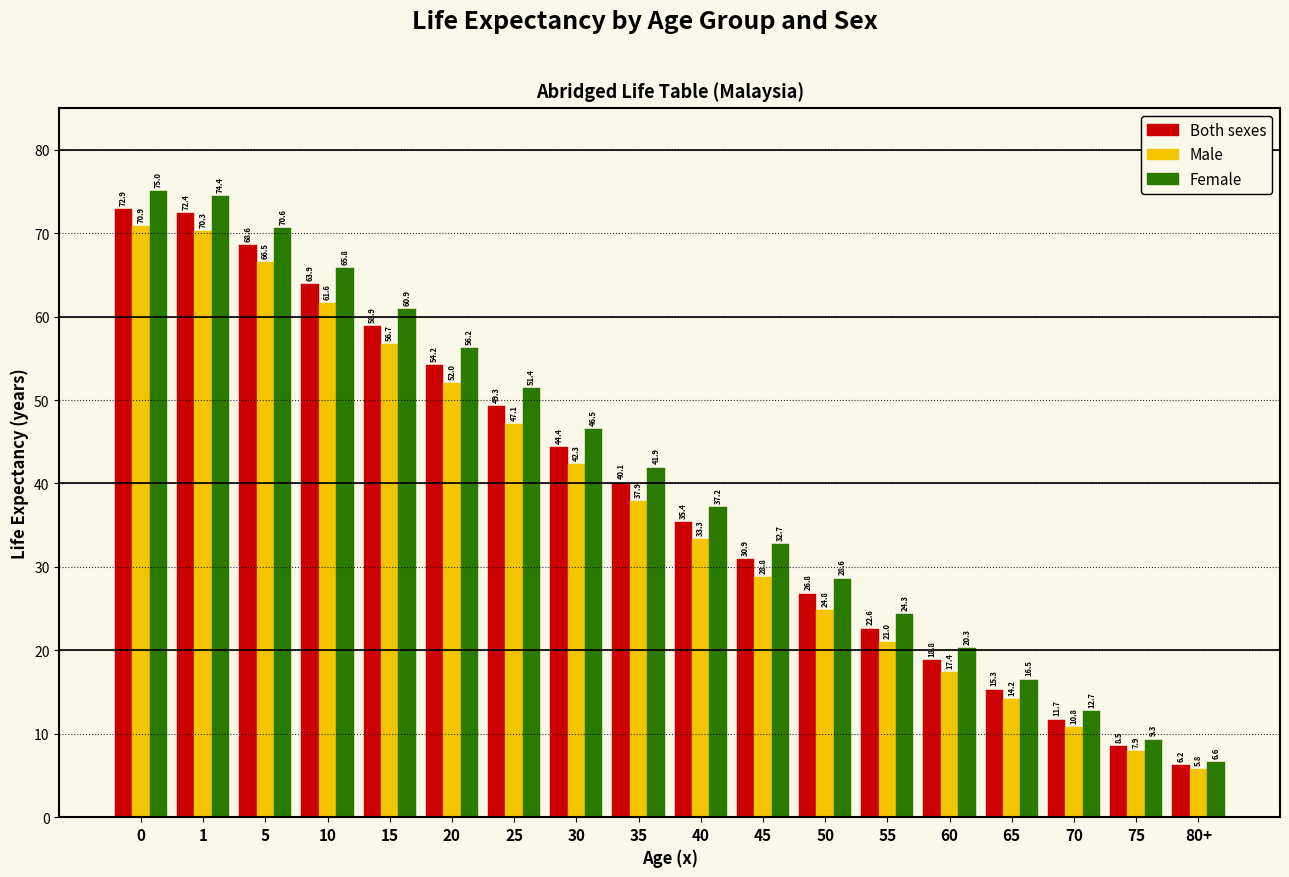

Reading left to right, extract all data points from this chart.

Both sexes: 0=72.9	1=72.4	5=68.6	10=63.9	15=58.9	20=54.2	25=49.3	30=44.4	35=40.1	40=35.4	45=30.9	50=26.8	55=22.6	60=18.8	65=15.3	70=11.7	75=8.5	80+=6.2
Male: 0=70.9	1=70.3	5=66.5	10=61.6	15=56.7	20=52.0	25=47.1	30=42.3	35=37.9	40=33.3	45=28.8	50=24.8	55=21.0	60=17.4	65=14.2	70=10.8	75=7.9	80+=5.8
Female: 0=75.0	1=74.4	5=70.6	10=65.8	15=60.9	20=56.2	25=51.4	30=46.5	35=41.9	40=37.2	45=32.7	50=28.6	55=24.3	60=20.3	65=16.5	70=12.7	75=9.3	80+=6.6